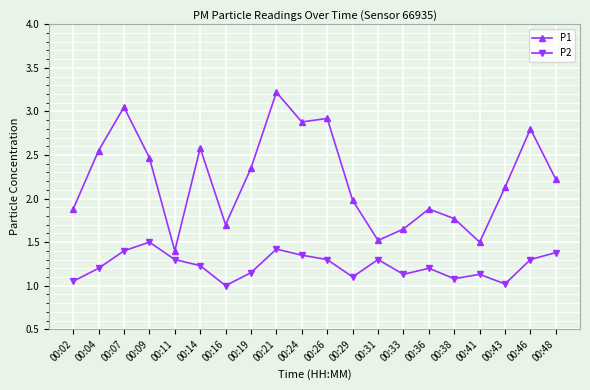

Which series has the largest range (max minus min)?

P1